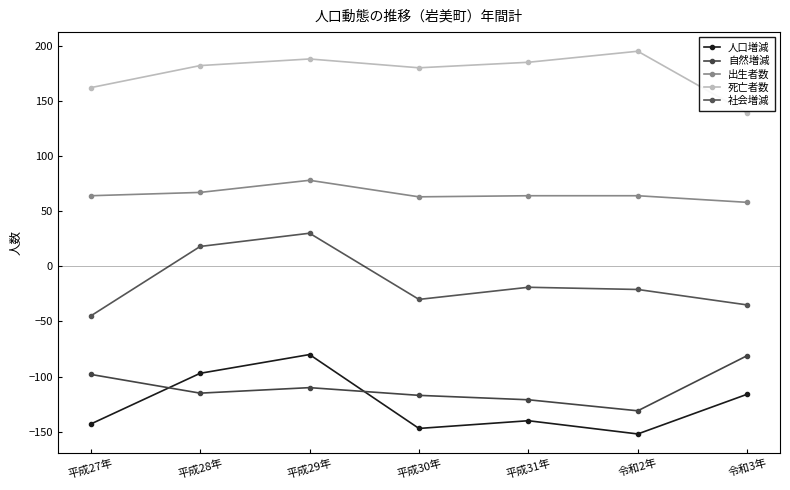

How many values in the 人口増減 series exceed -140?

3